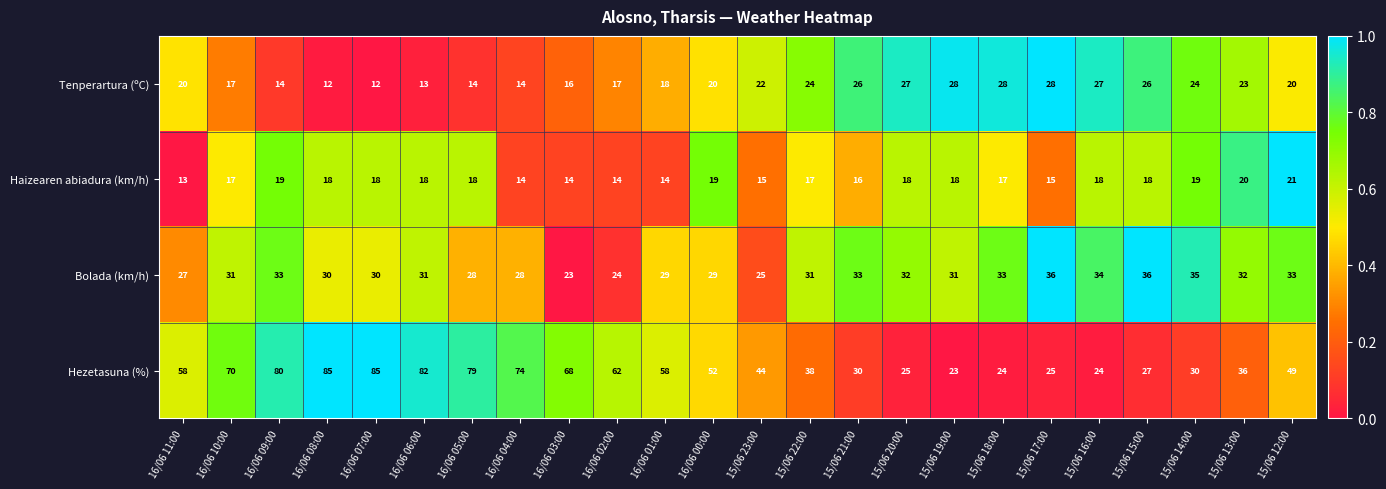

True or false: Tenperartura (ºC) has a value of 23 at 15/06 13:00.

True